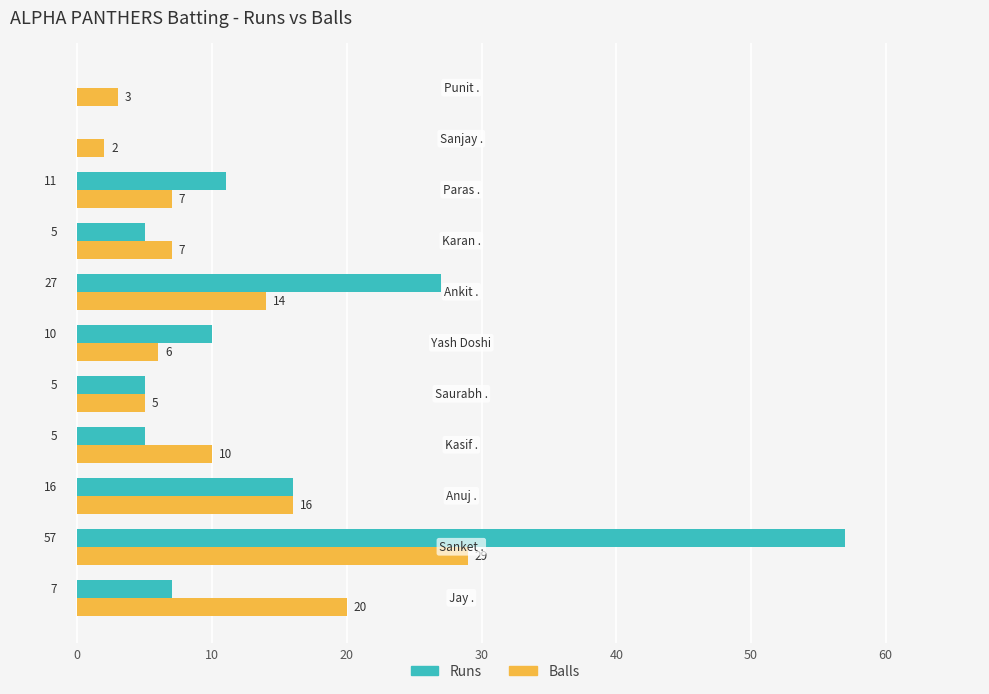

Which series has the largest total across all categories?

Runs